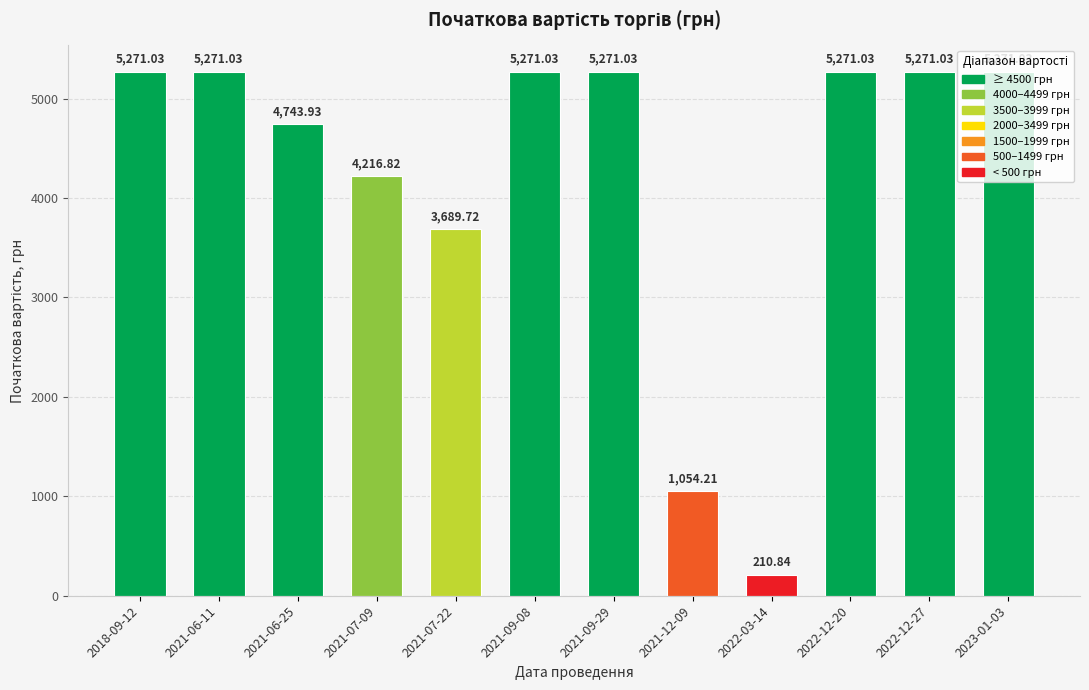

What is the minimum value shown in the chart?

210.8